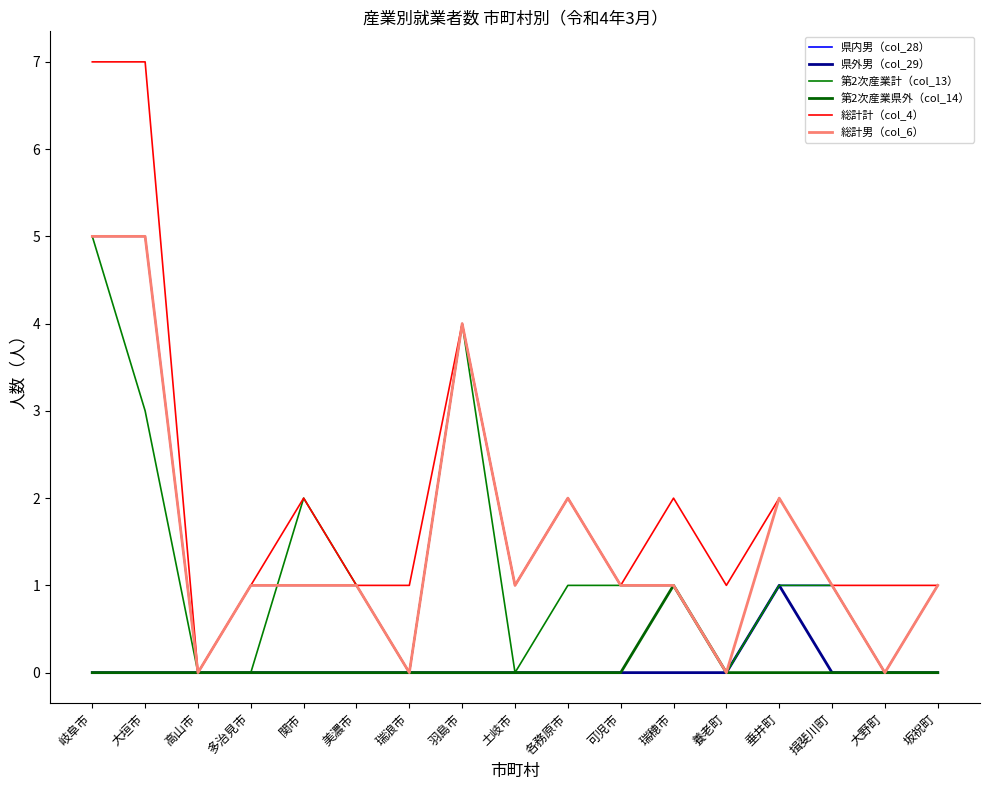

Reading left to right, transcribe all the data shown in this chart.

県内男（col_28）: 岐阜市=5	大垣市=5	高山市=0	多治見市=1	関市=1	美濃市=1	瑞浪市=0	羽島市=4	土岐市=1	各務原市=2	可児市=1	瑞穂市=1	養老町=0	垂井町=1	揖斐川町=1	大野町=0	坂祝町=1
県外男（col_29）: 岐阜市=0	大垣市=0	高山市=0	多治見市=0	関市=0	美濃市=0	瑞浪市=0	羽島市=0	土岐市=0	各務原市=0	可児市=0	瑞穂市=0	養老町=0	垂井町=1	揖斐川町=0	大野町=0	坂祝町=0
第2次産業計（col_13）: 岐阜市=5	大垣市=3	高山市=0	多治見市=0	関市=2	美濃市=1	瑞浪市=0	羽島市=4	土岐市=0	各務原市=1	可児市=1	瑞穂市=1	養老町=0	垂井町=1	揖斐川町=1	大野町=0	坂祝町=0
第2次産業県外（col_14）: 岐阜市=0	大垣市=0	高山市=0	多治見市=0	関市=0	美濃市=0	瑞浪市=0	羽島市=0	土岐市=0	各務原市=0	可児市=0	瑞穂市=1	養老町=0	垂井町=0	揖斐川町=0	大野町=0	坂祝町=0
総計計（col_4）: 岐阜市=7	大垣市=7	高山市=0	多治見市=1	関市=2	美濃市=1	瑞浪市=1	羽島市=4	土岐市=1	各務原市=2	可児市=1	瑞穂市=2	養老町=1	垂井町=2	揖斐川町=1	大野町=1	坂祝町=1
総計男（col_6）: 岐阜市=5	大垣市=5	高山市=0	多治見市=1	関市=1	美濃市=1	瑞浪市=0	羽島市=4	土岐市=1	各務原市=2	可児市=1	瑞穂市=1	養老町=0	垂井町=2	揖斐川町=1	大野町=0	坂祝町=1